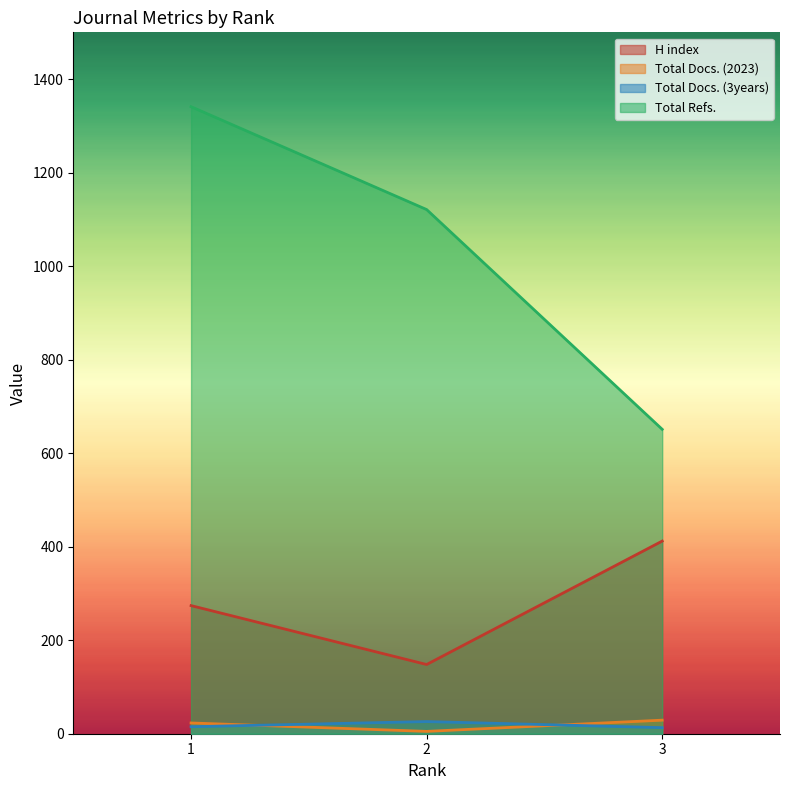

Between 3 and 1, which is larger?

3